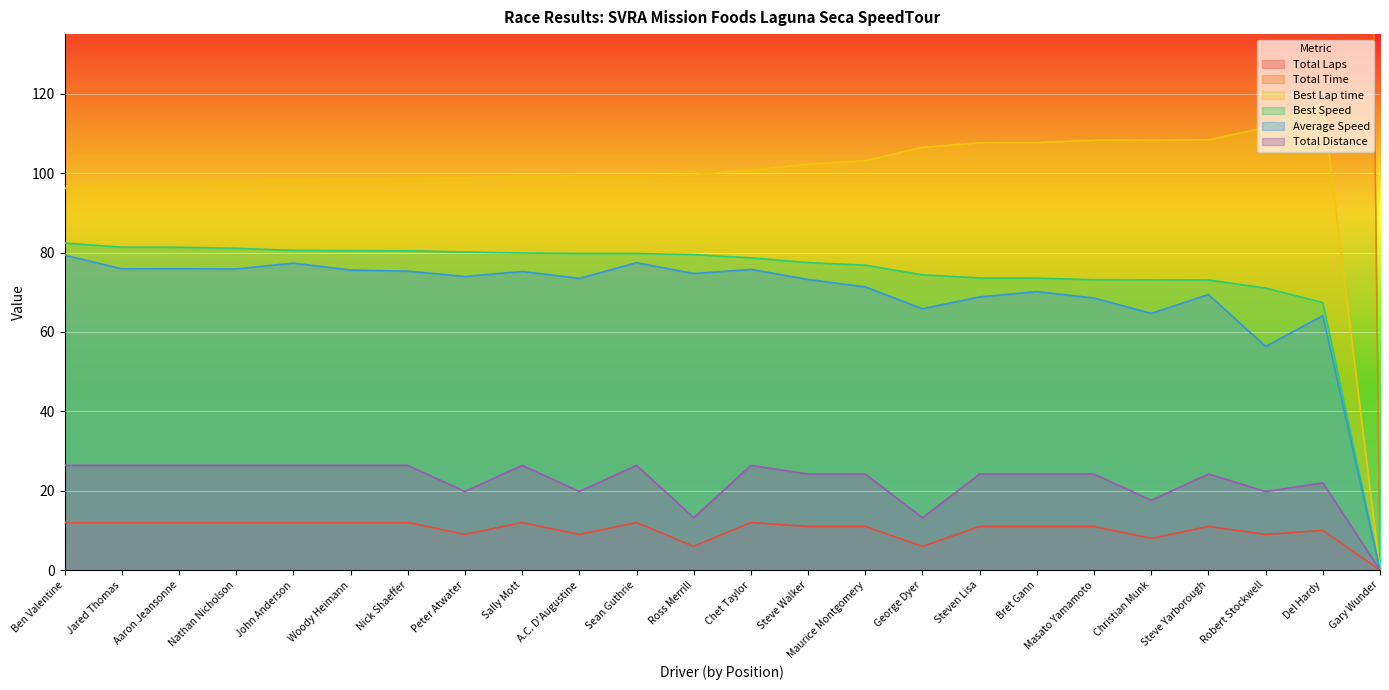

True or false: Best Speed and Average Speed intersect in this chart.

False